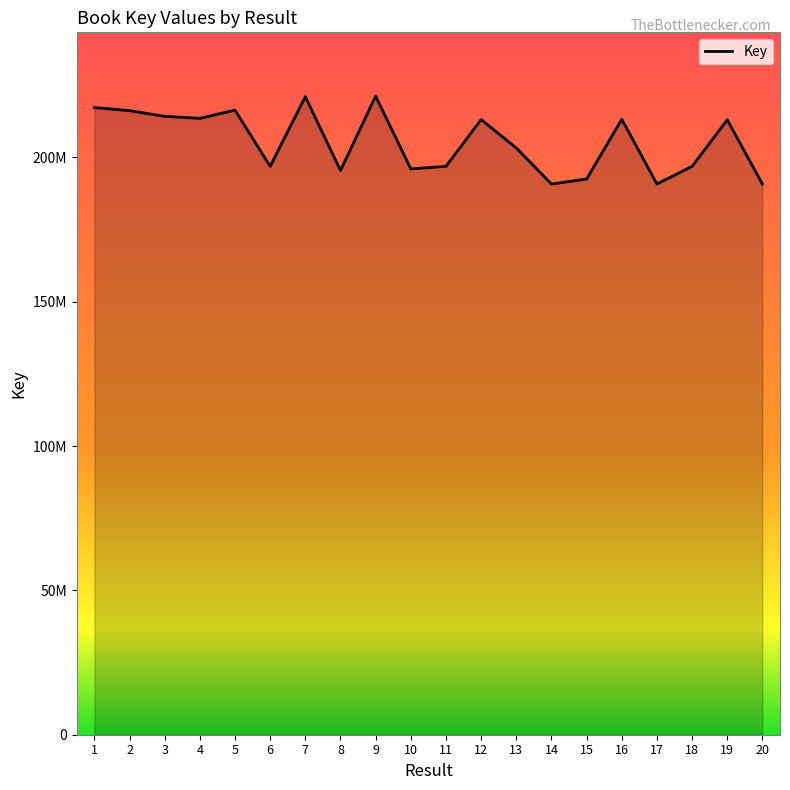

Which has a higher value, 14 or 6?

6